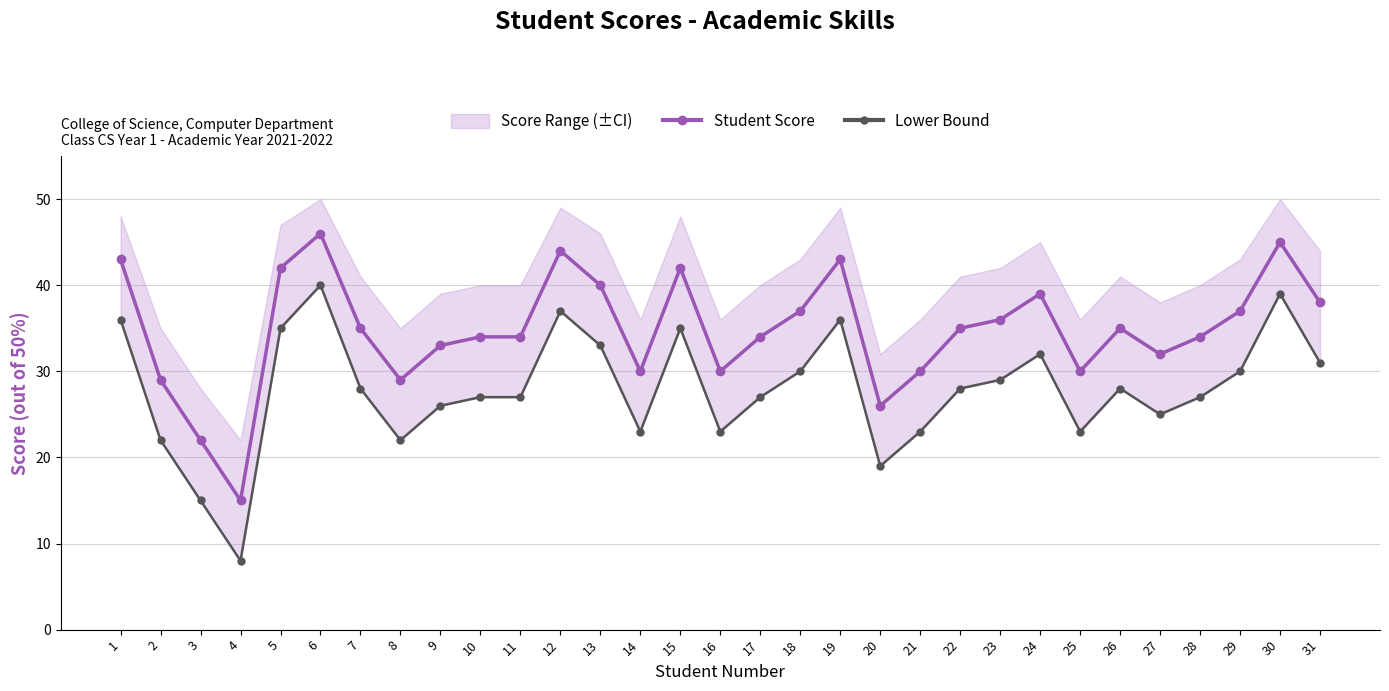

True or false: Lower Bound and Student Score intersect in this chart.

False